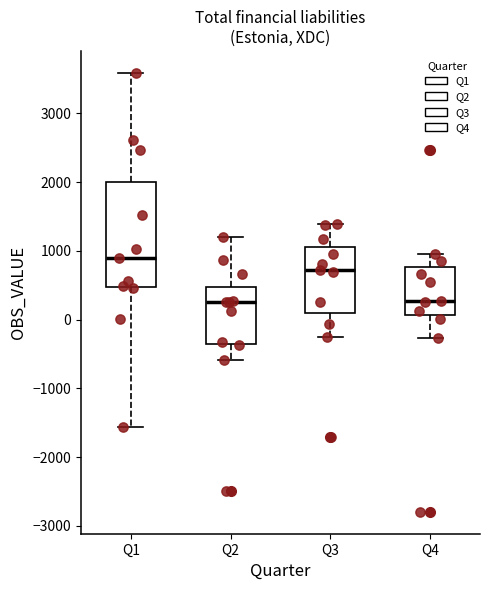

Where does the lower whisker of the box for Q2 end on the y-axis? The values are not printed on the chart, so give them approximately, as read against the axis.

-600